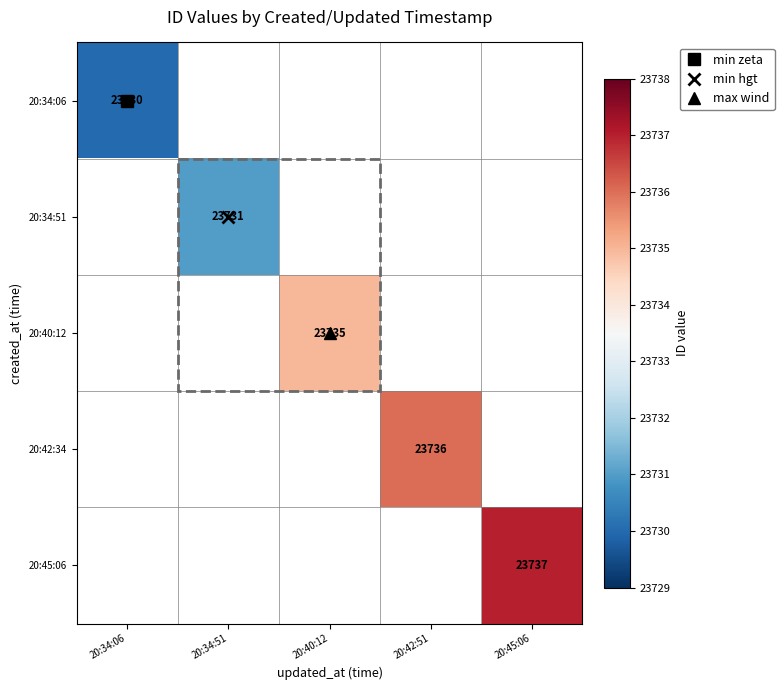

The value of 20:42:34 at 20:42:51 is 5747.9. True or false?

False